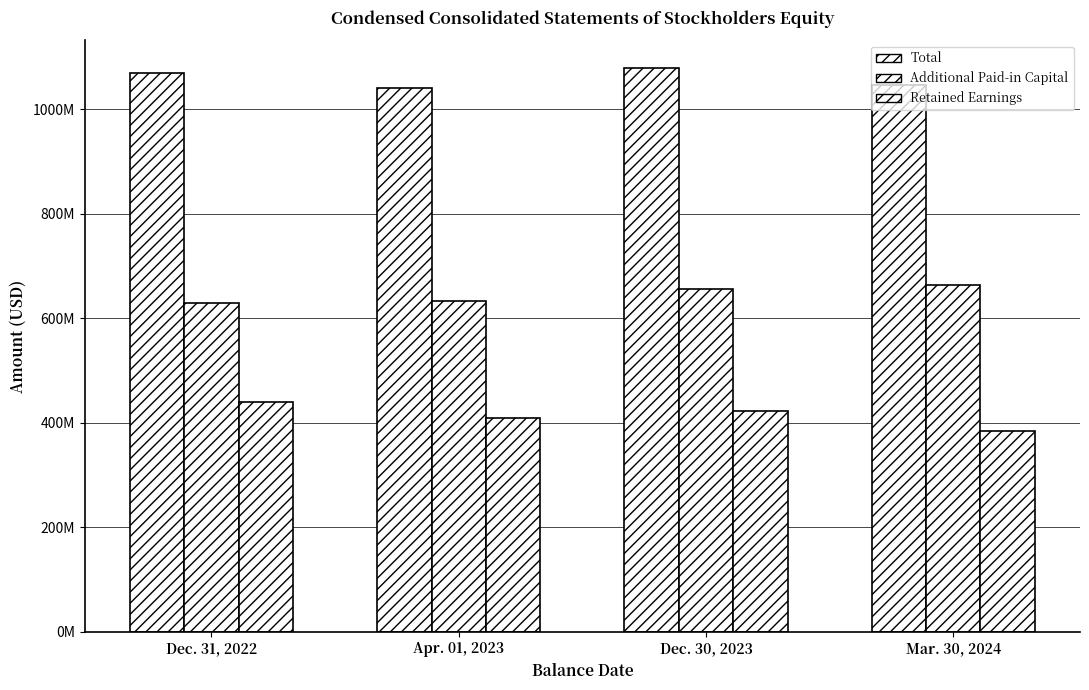

The value of Retained Earnings at Apr. 01, 2023 is 408050000. True or false?

True